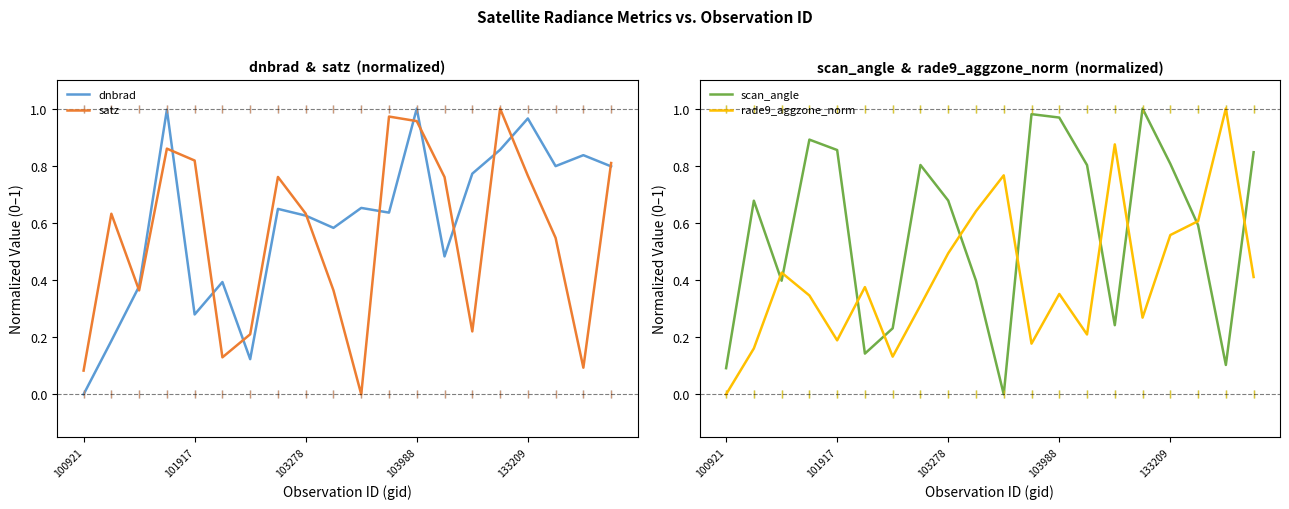

What is the total value across all series at 100921?

0.2